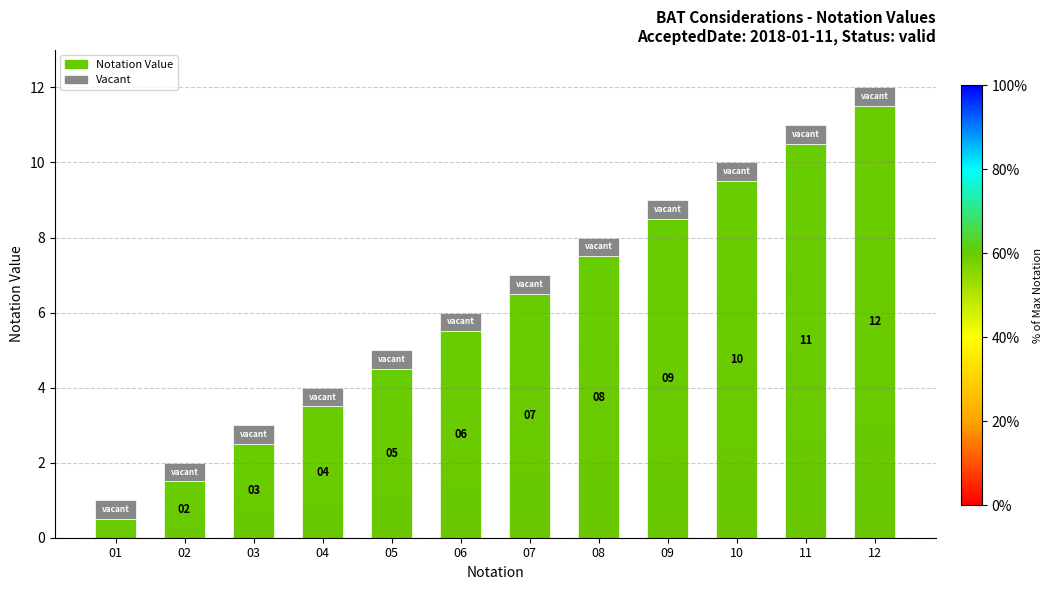

Reading right to left, list all the values displayed in this chart.

12=12	11=11	10=10	09=9	08=8	07=7	06=6	05=5	04=4	03=3	02=2	01=1